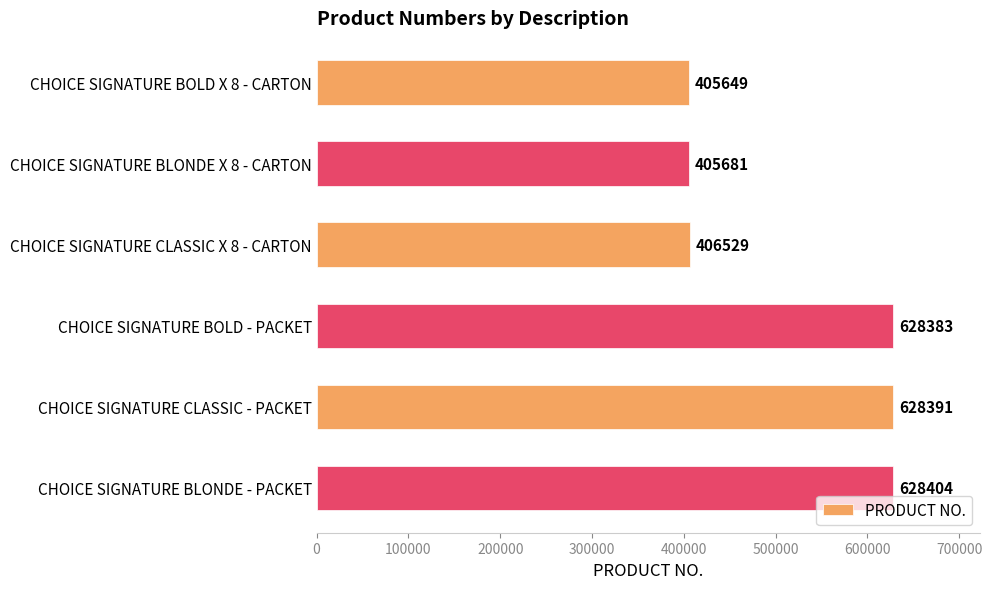

What is the difference between the maximum and minimum values?

222755